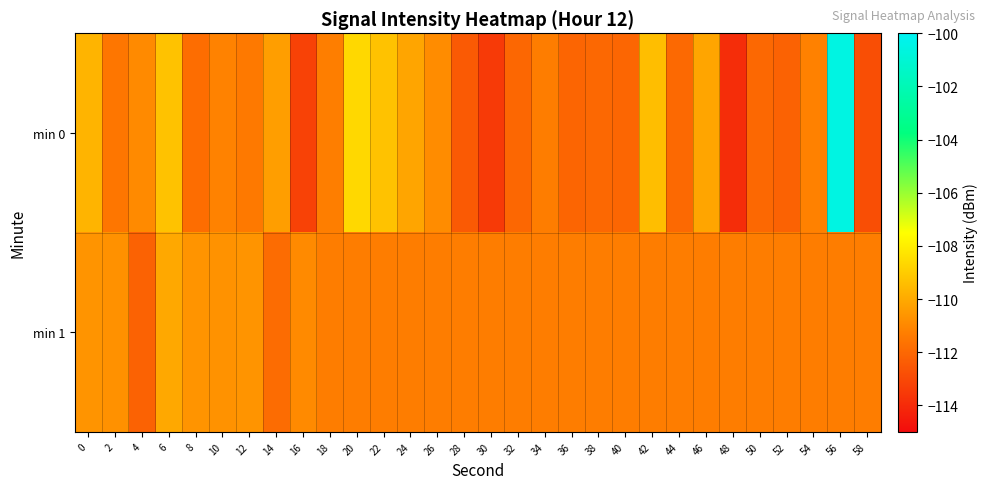

What is the minimum value shown in the chart?

-113.9